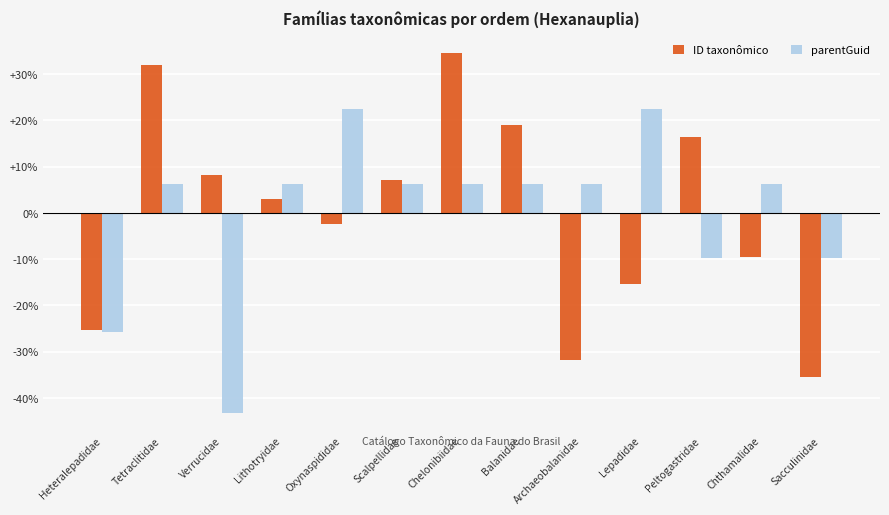

Reading left to right, extract all data points from this chart.

ID taxonômico: -25.2	32.0	8.1	3.0	-2.5	7.1	34.6	19.0	-31.9	-15.3	16.4	-9.6	-35.6
parentGuid: -25.8	6.3	-43.2	6.3	22.4	6.3	6.3	6.3	6.3	22.4	-9.8	6.3	-9.8